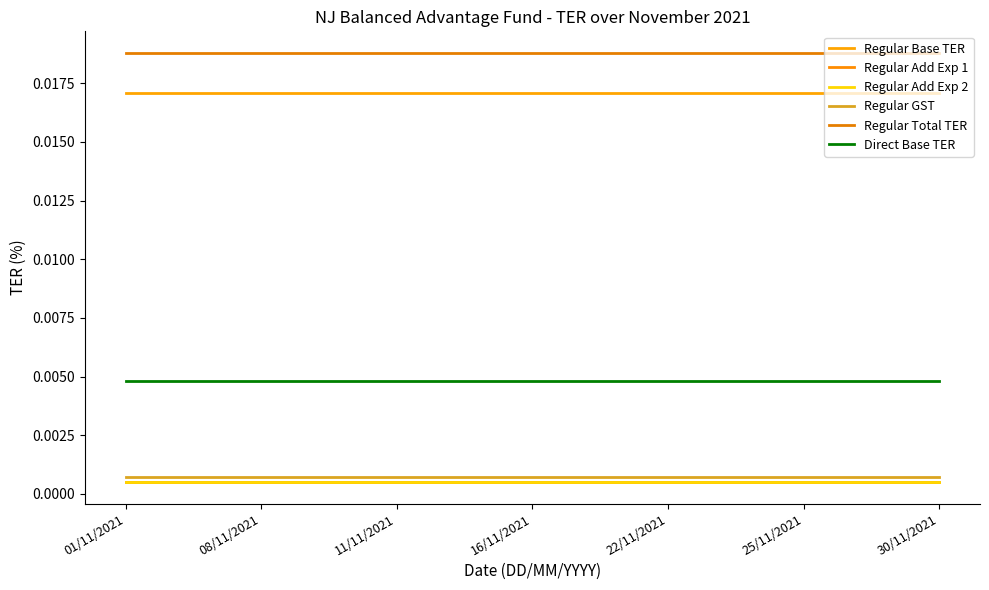

Does the chart display data point markers on the line(s)?

No